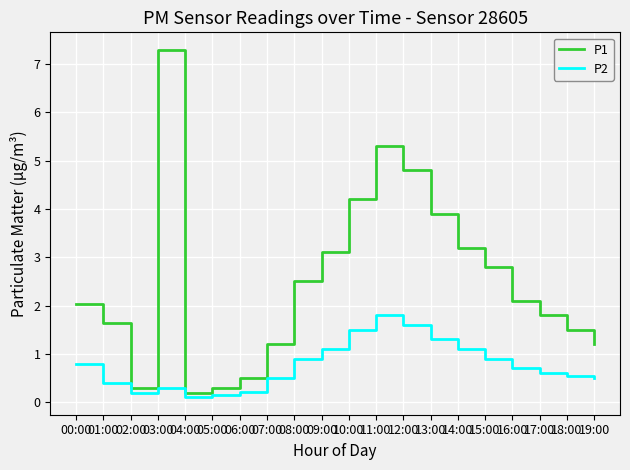

In P1, how many points are lower than both neighbors (excluding endpoints)?

2